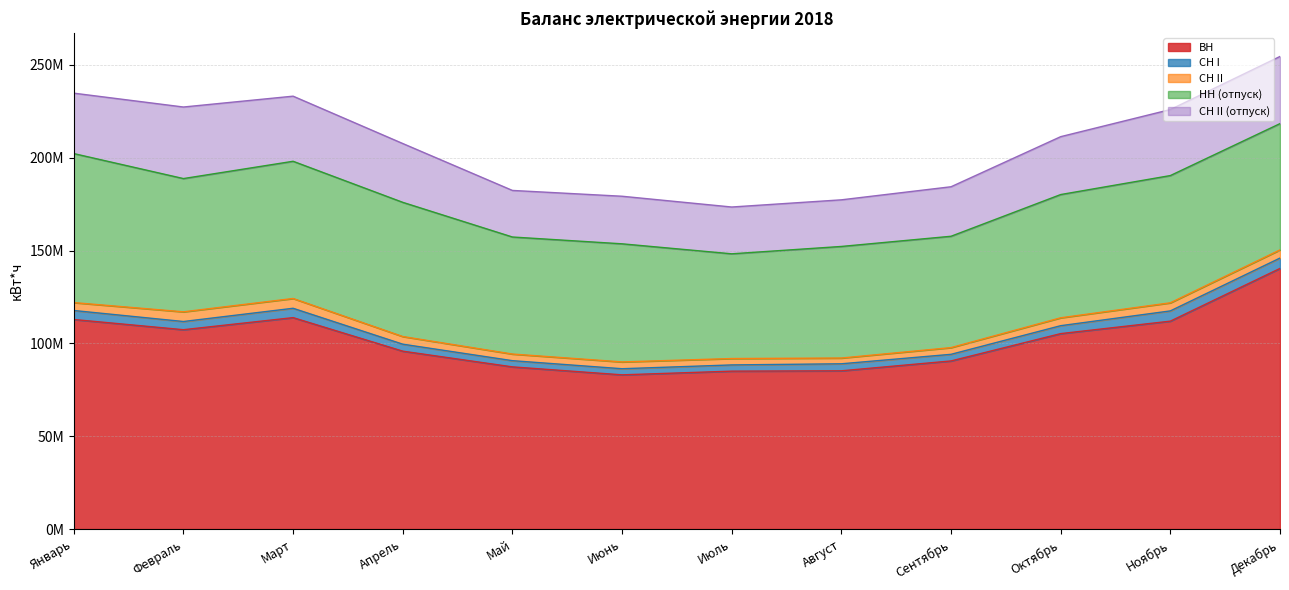

Rank the series at Июнь from highest to lowest value.

ВН, НН (отпуск), CH II (отпуск), СН II, СН I